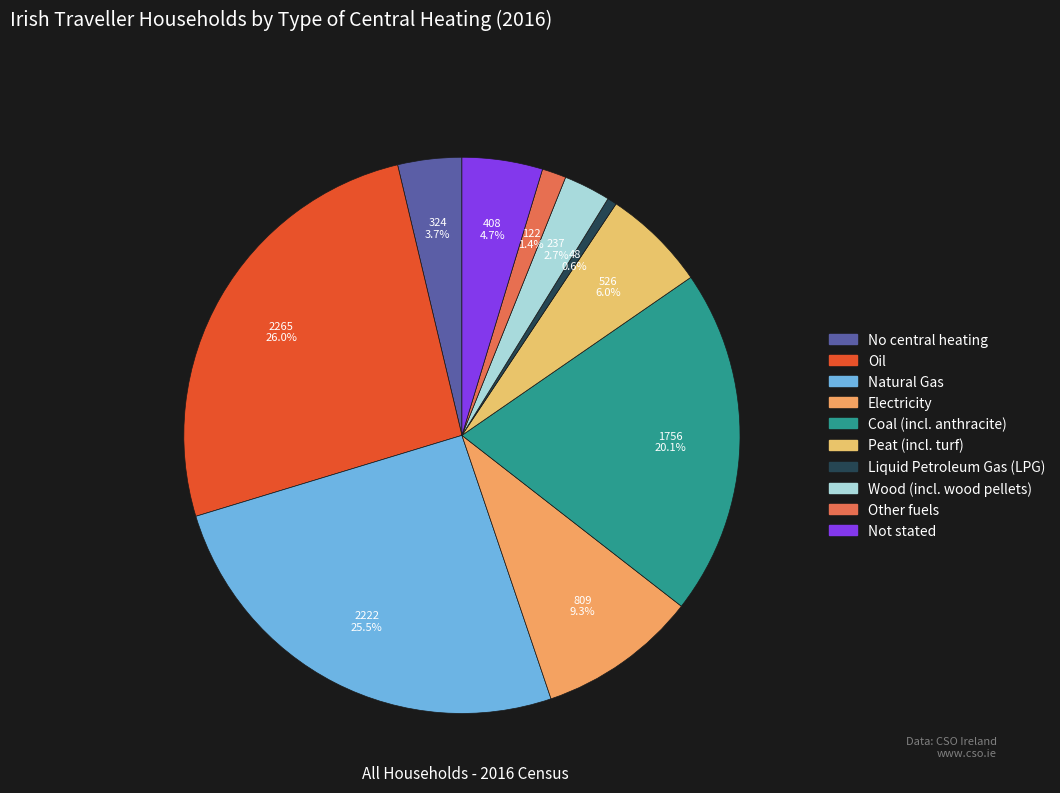

To the nearest percent, what percentage of the pie is No central heating?

4%